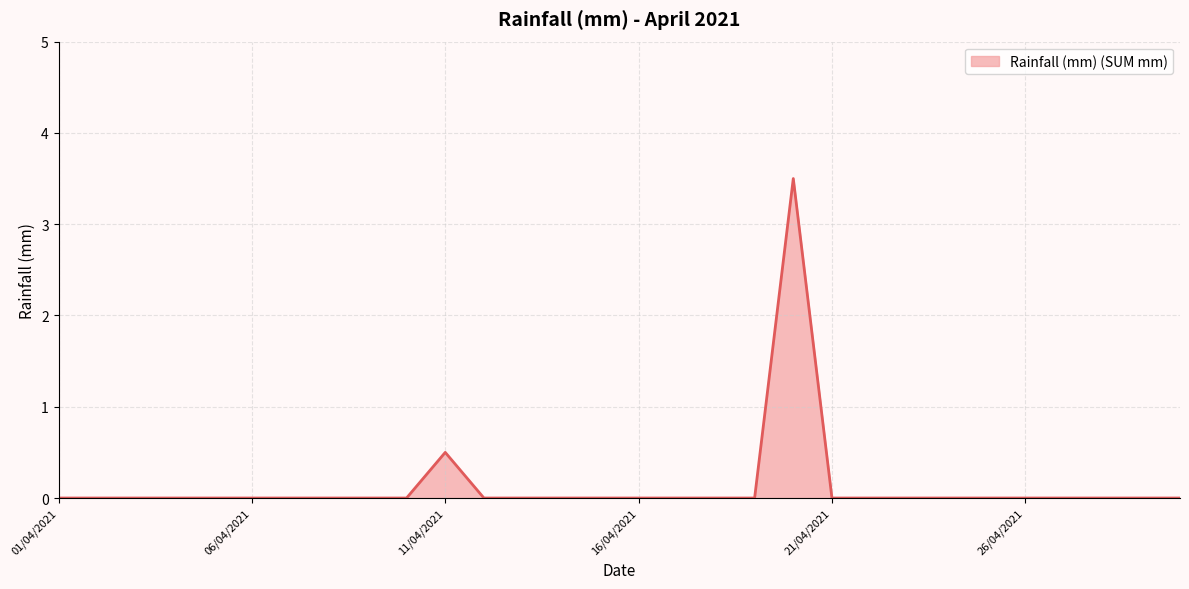

What is the difference between the maximum and minimum values?

3.5